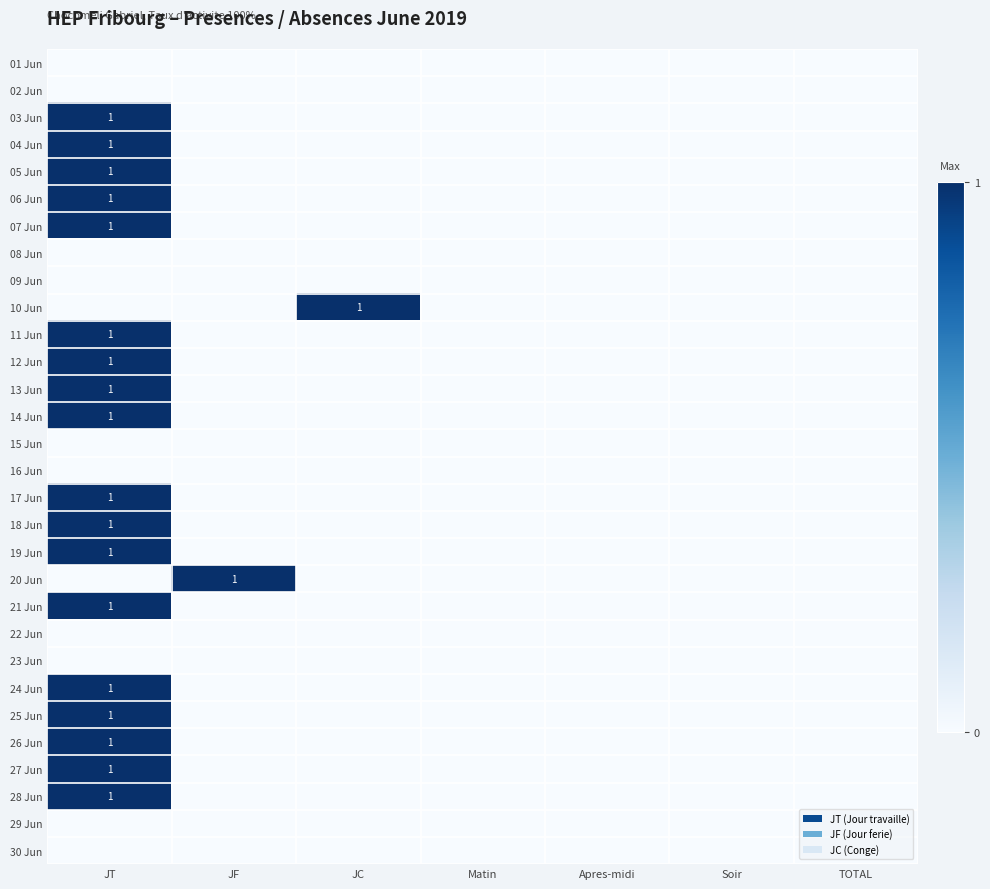

The 19 Jun series shows 0 at JT. True or false?

False